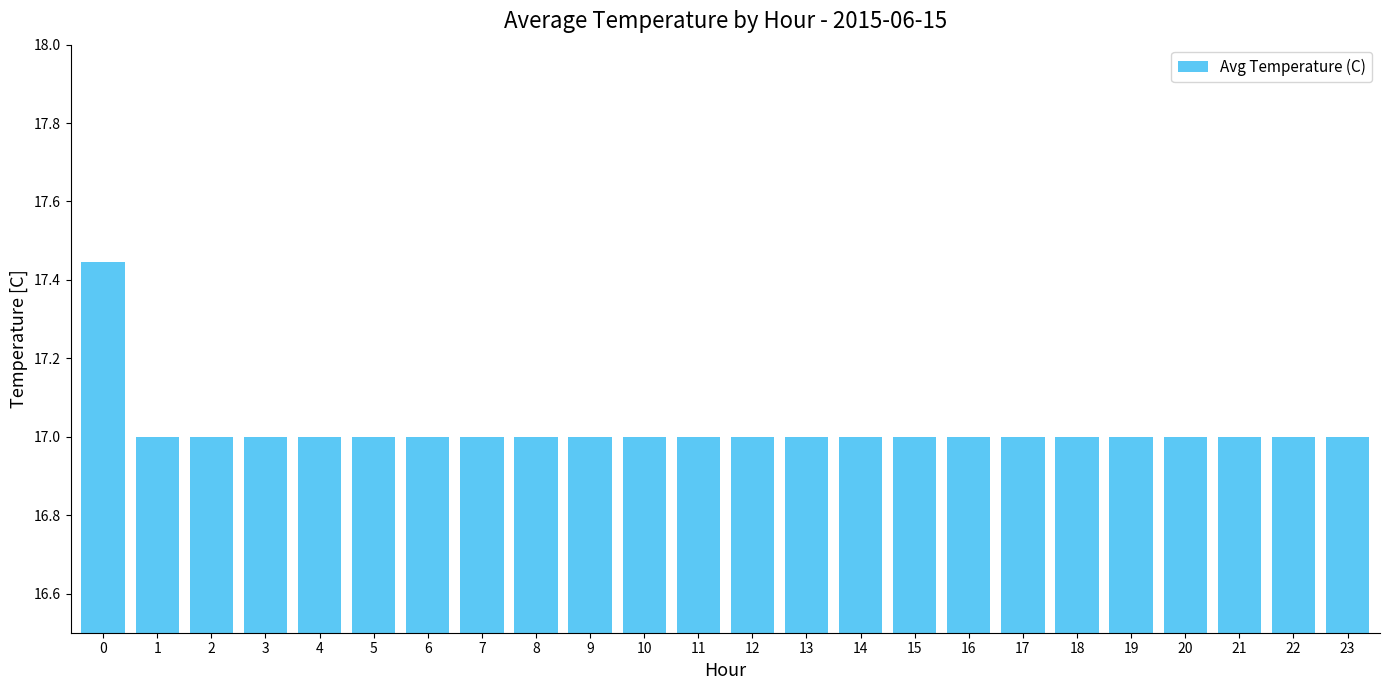

What is the value of the 12th bar from the left?

17.0